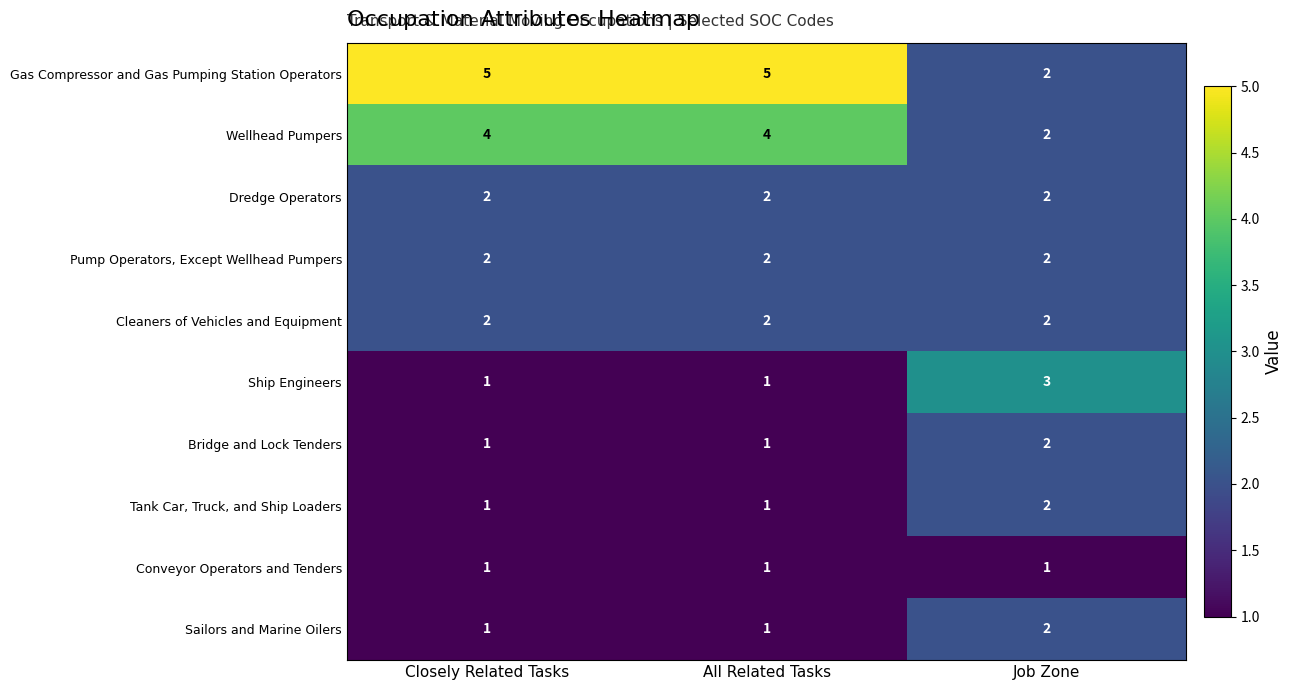

What is the total value across all series at All Related Tasks?

20